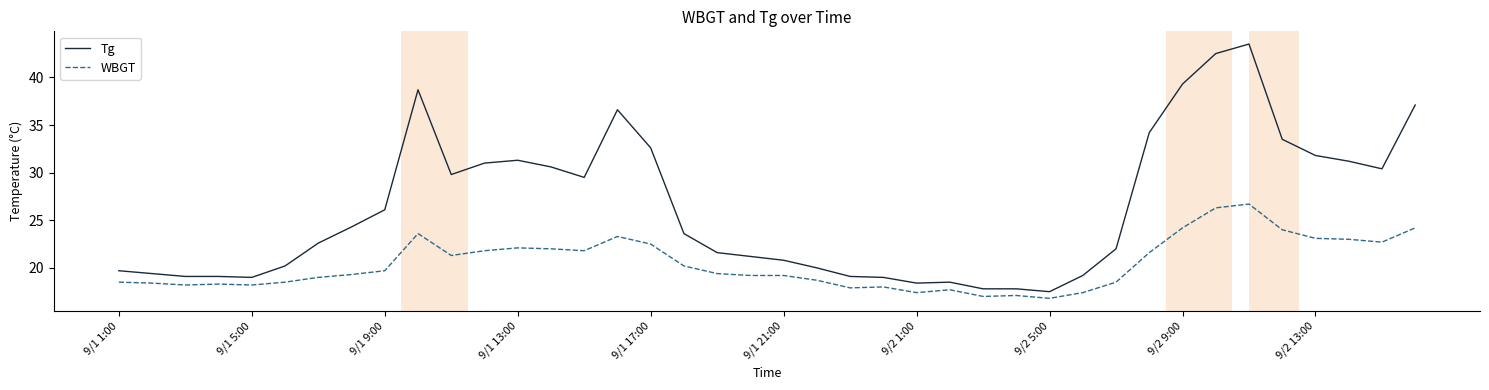

What is the difference between the maximum and minimum values in the WBGT series?

9.9